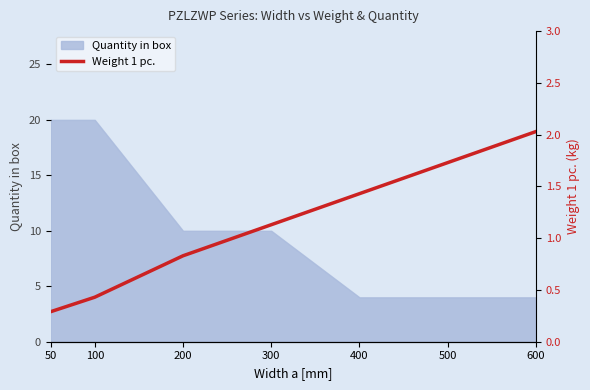

Where does the data first go above 1?

300